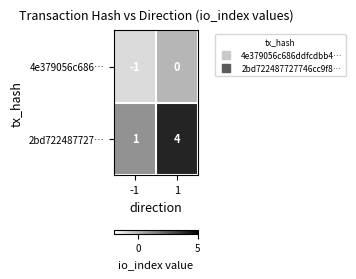

The value of 2bd722487727… at 1 is 4. True or false?

True